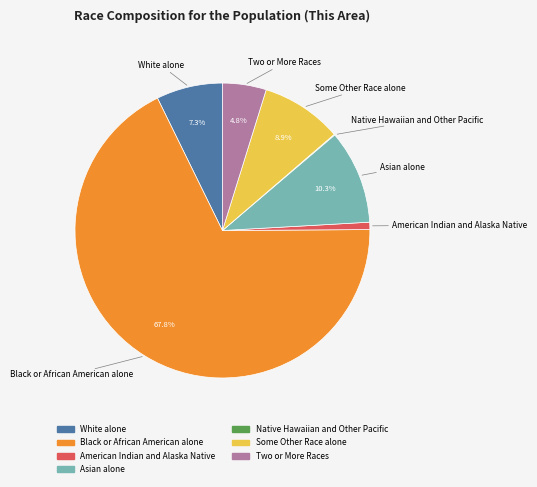

What percentage is the Asian alone slice, to the nearest percent?

10%